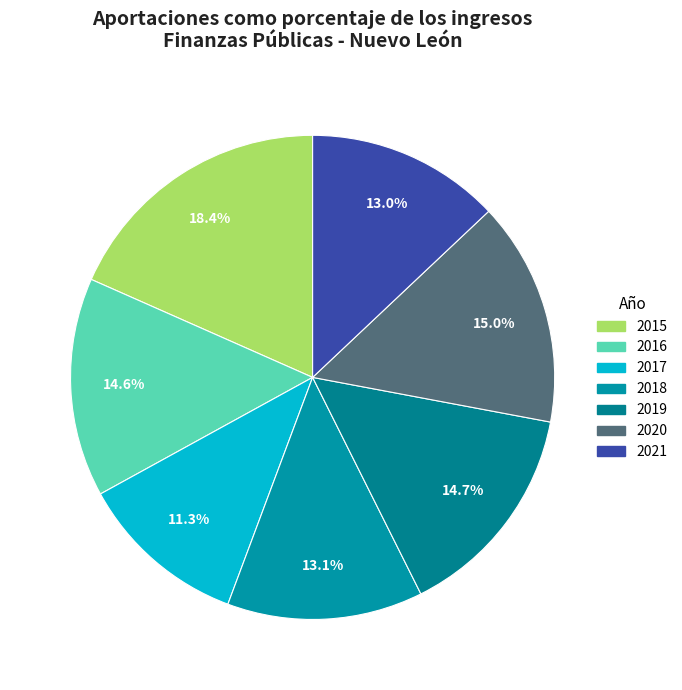

Which category has the smallest portion of the pie?

2017